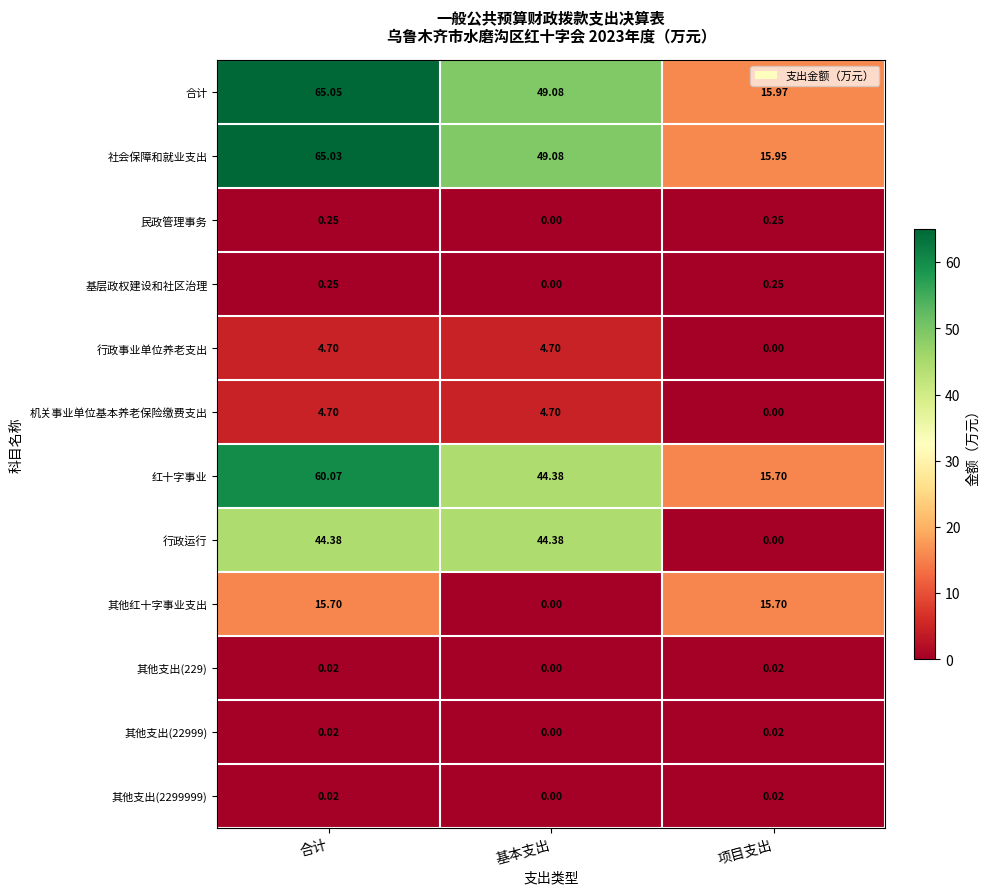

Between 合计 and 基本支出, which series saw the biggest shift?

合计